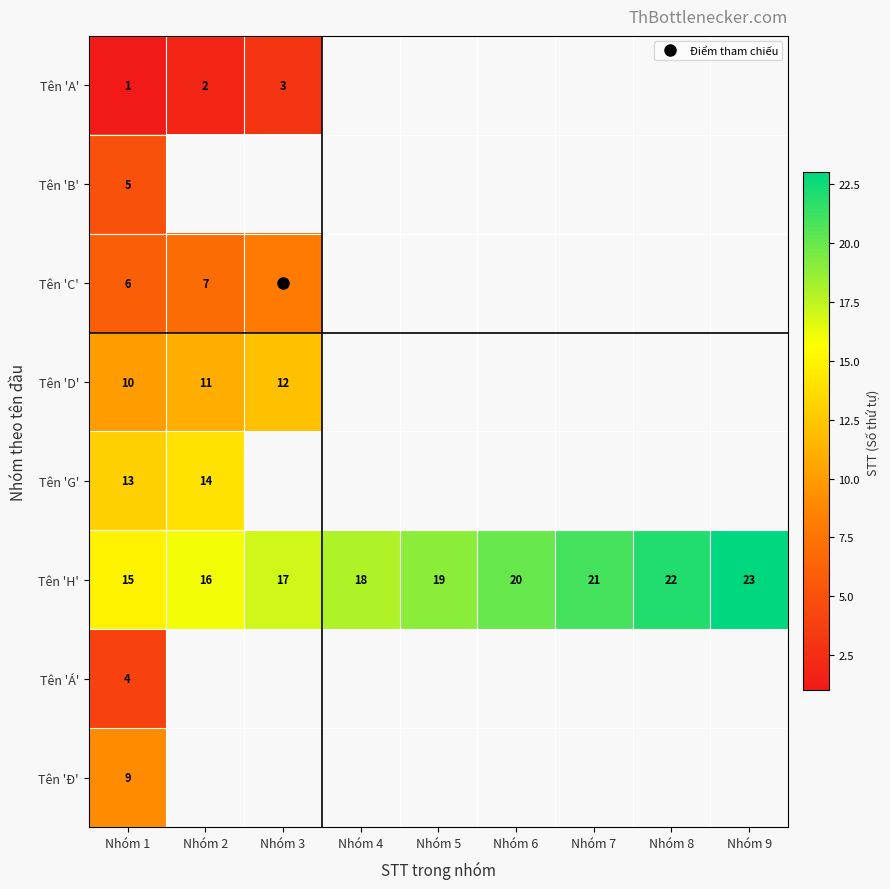

At which label is Tên 'A' closest to 2?

Nhóm 2